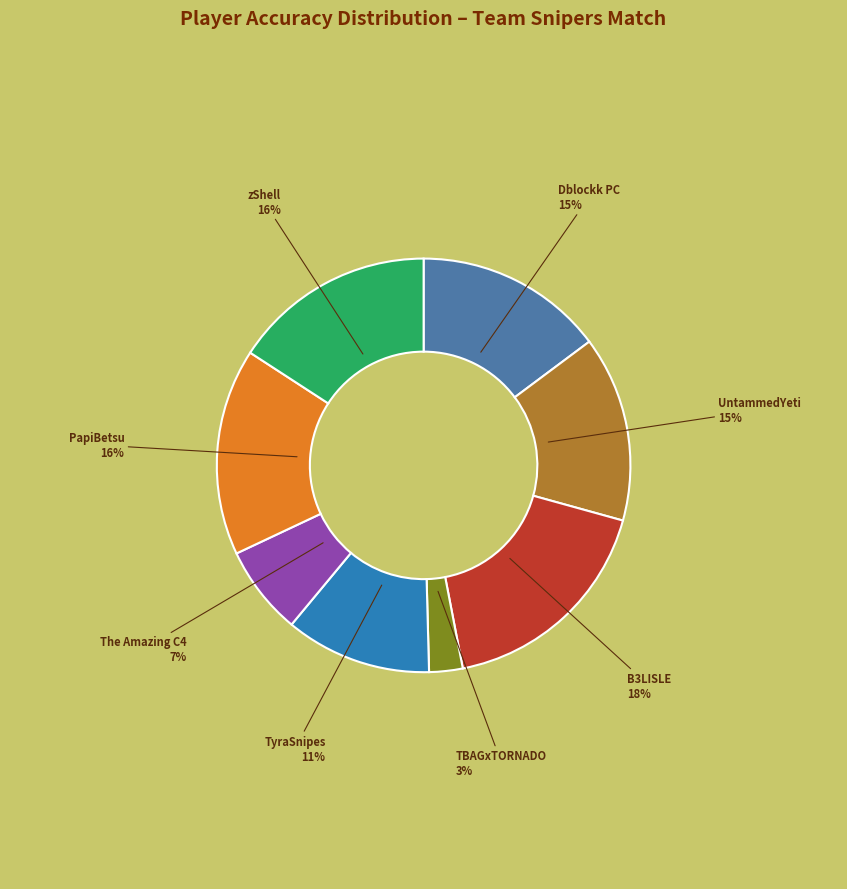

To the nearest percent, what is the average slice percentage?

12%